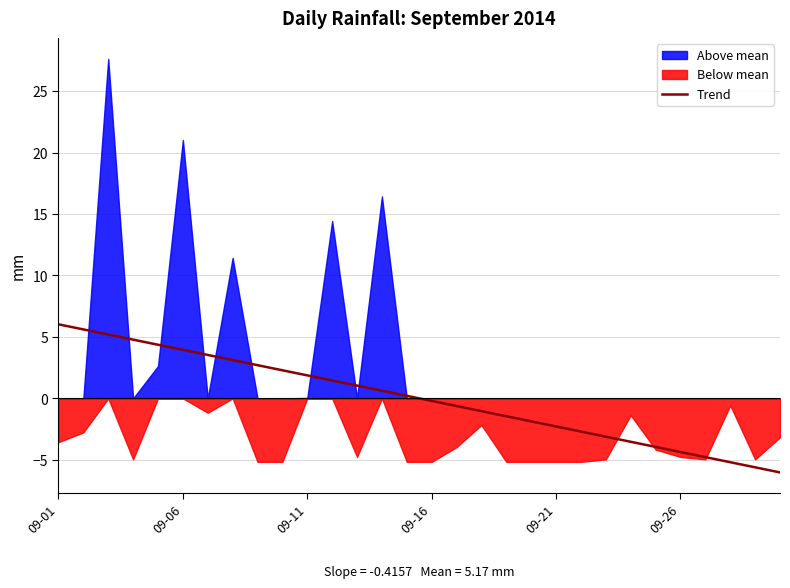

Which has a higher value, 9 or 22?

9